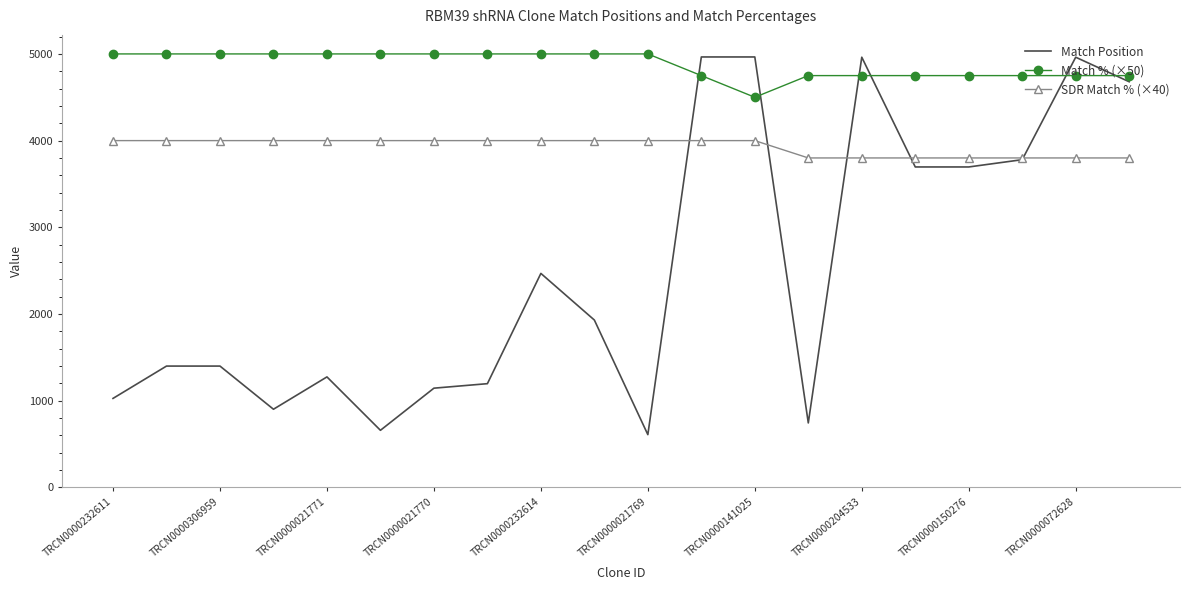

Rank the series by their average value, from highest to lowest.

Match % (×50), SDR Match % (×40), Match Position